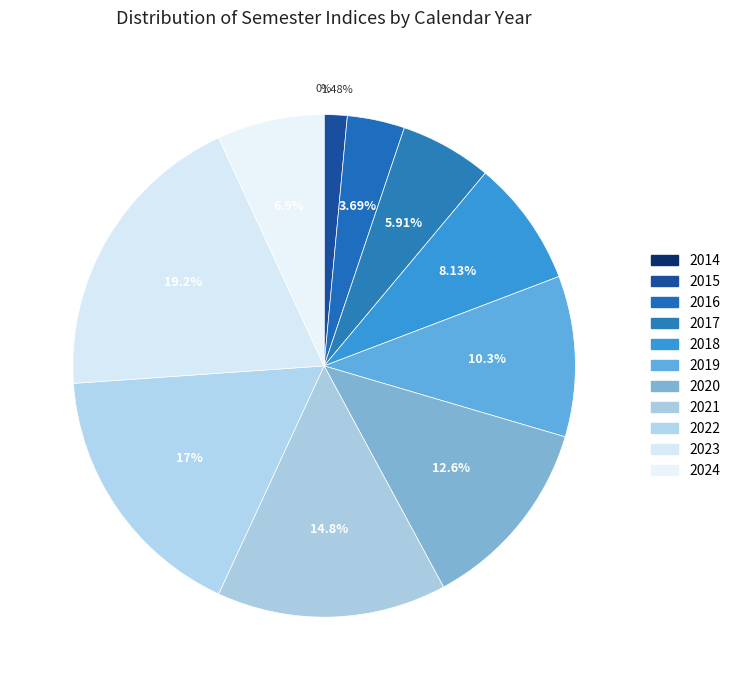

Do 2022 and 2018 together represent more than half of the pie?

No